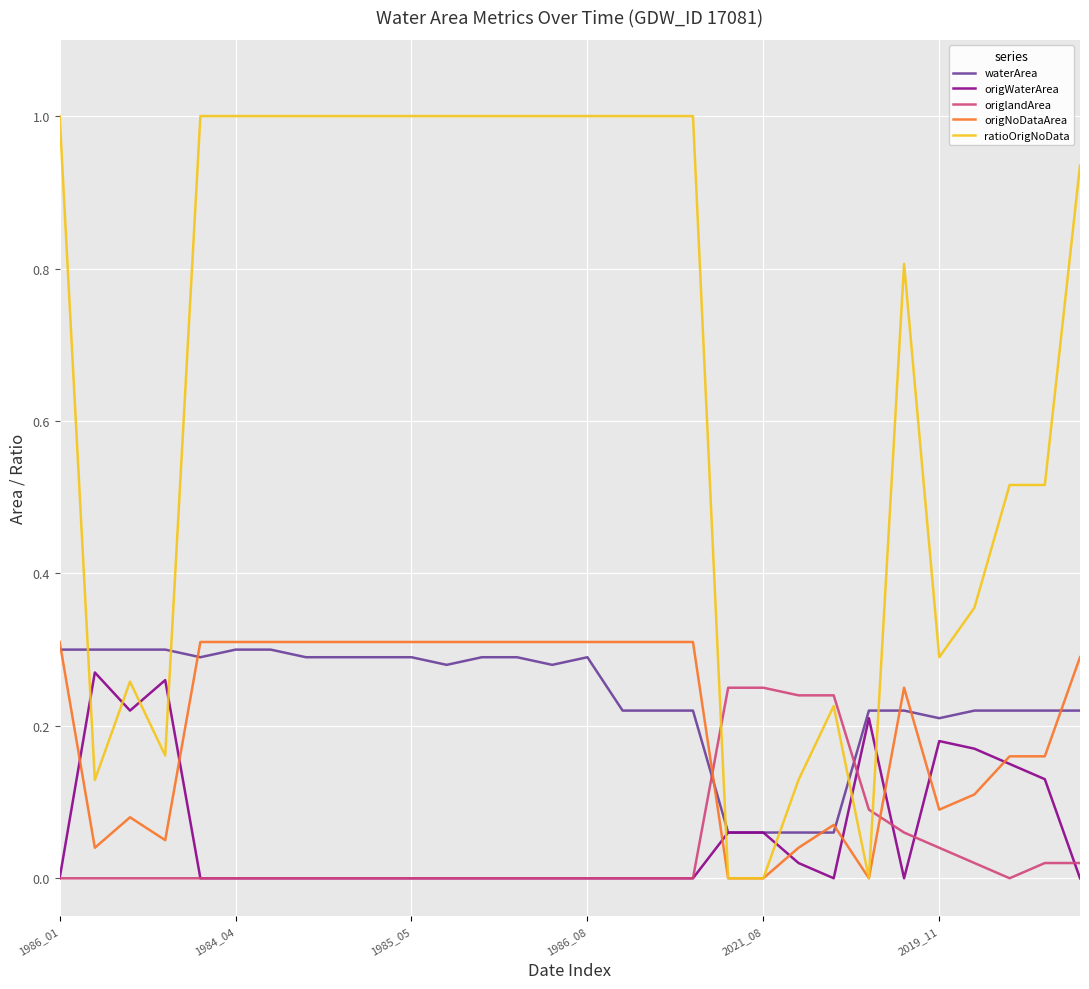

How many lines are shown in the chart?

5